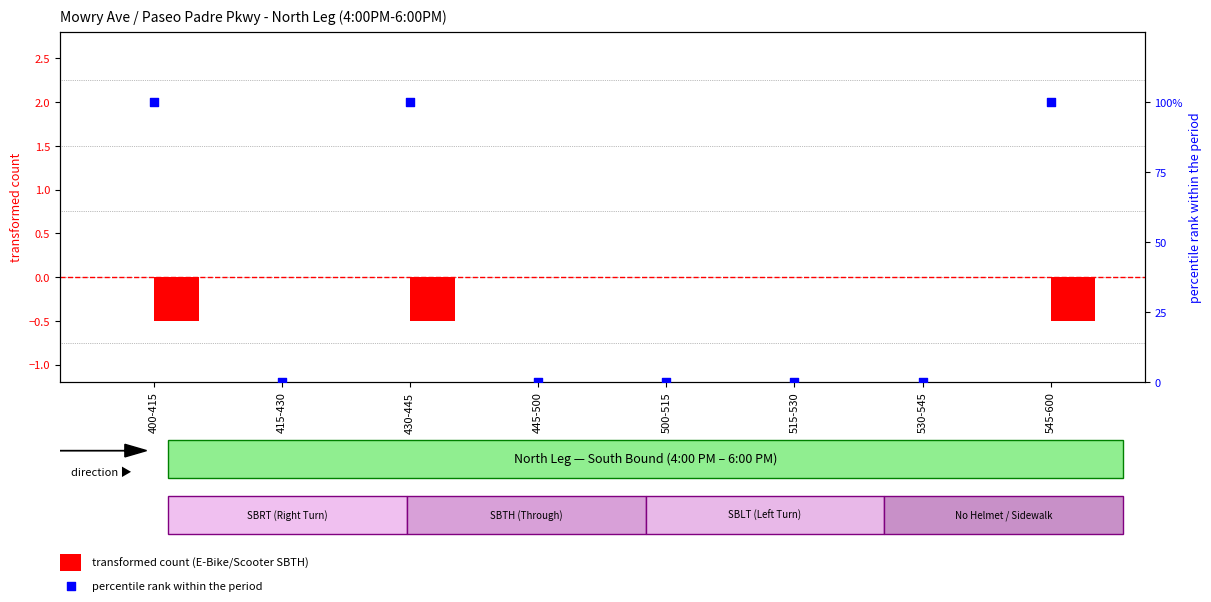

Which series contains the highest Y value?

percentile rank within period